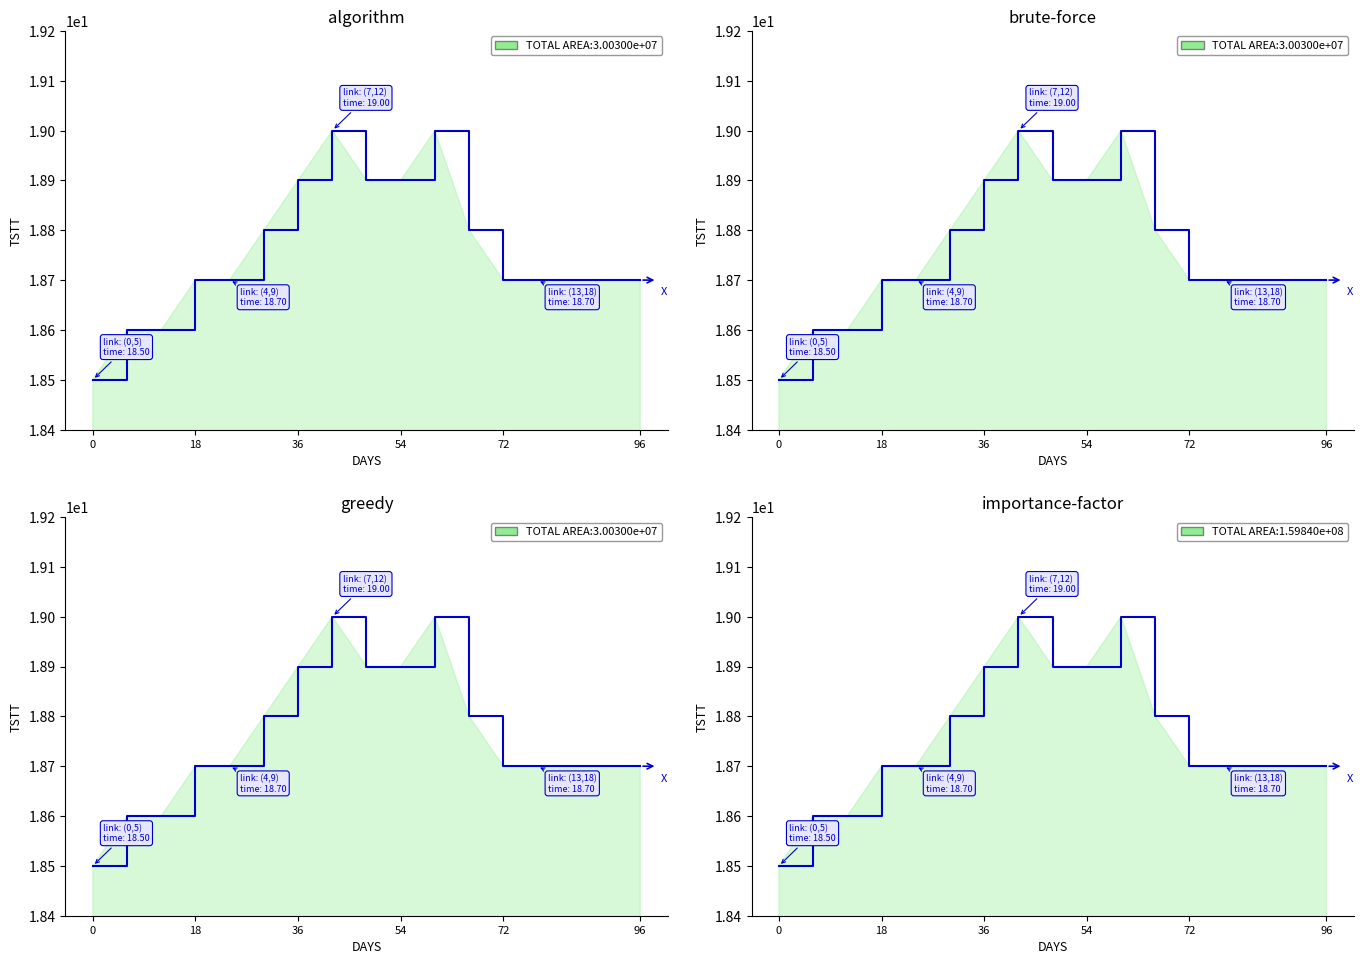

Reading left to right, what are all the values shown in this chart?

18.5	18.6	18.6	18.7	18.7	18.8	18.9	19.0	18.9	18.9	19.0	18.8	18.7	18.7	18.7	18.7	18.7